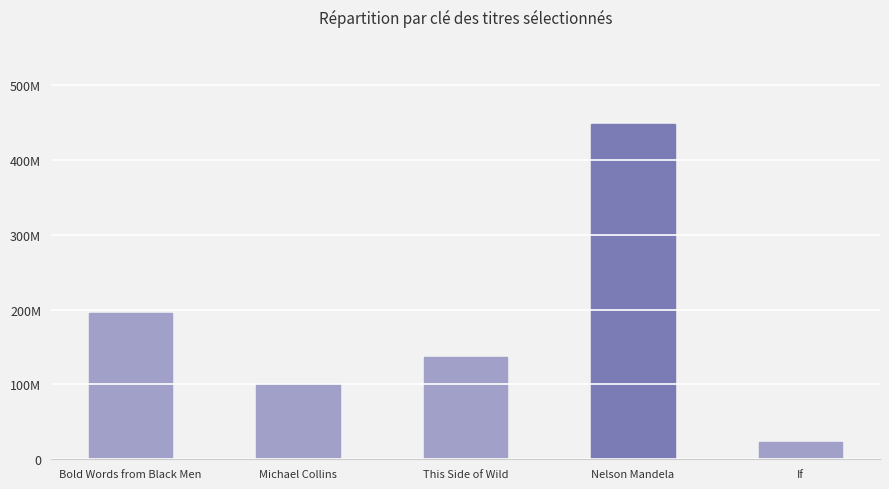

What is the average value?

180844250